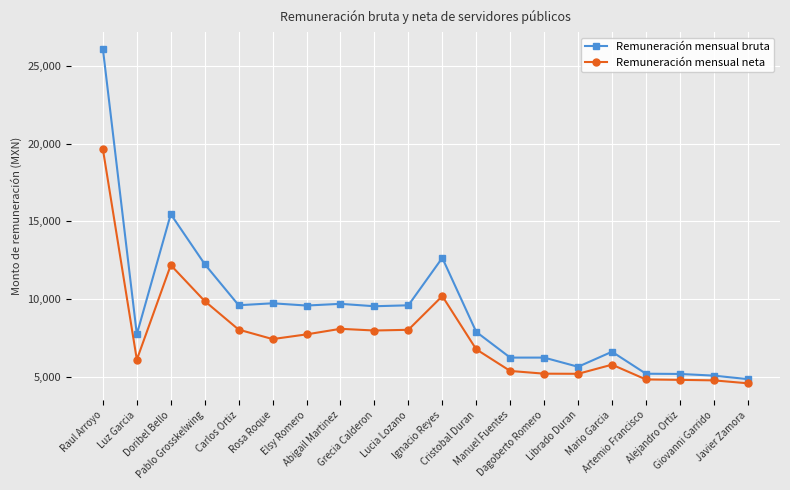

What is the label of the 15th point from the right?

Rosa Roque